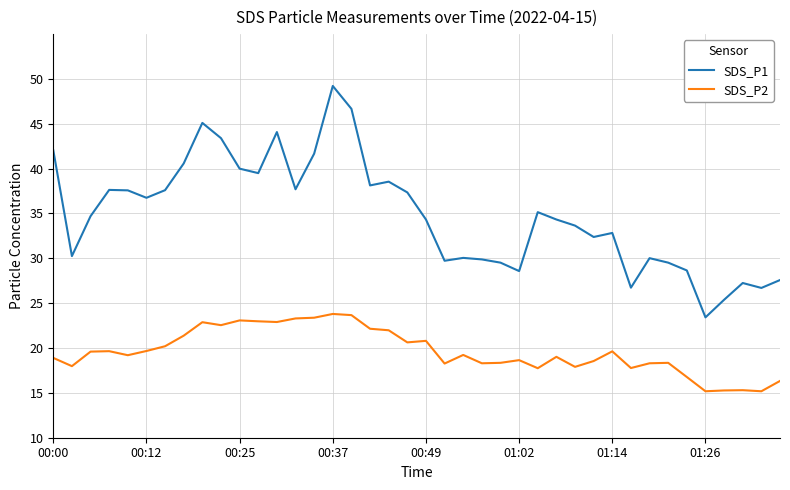

True or false: SDS_P1 and SDS_P2 cross at least once.

False